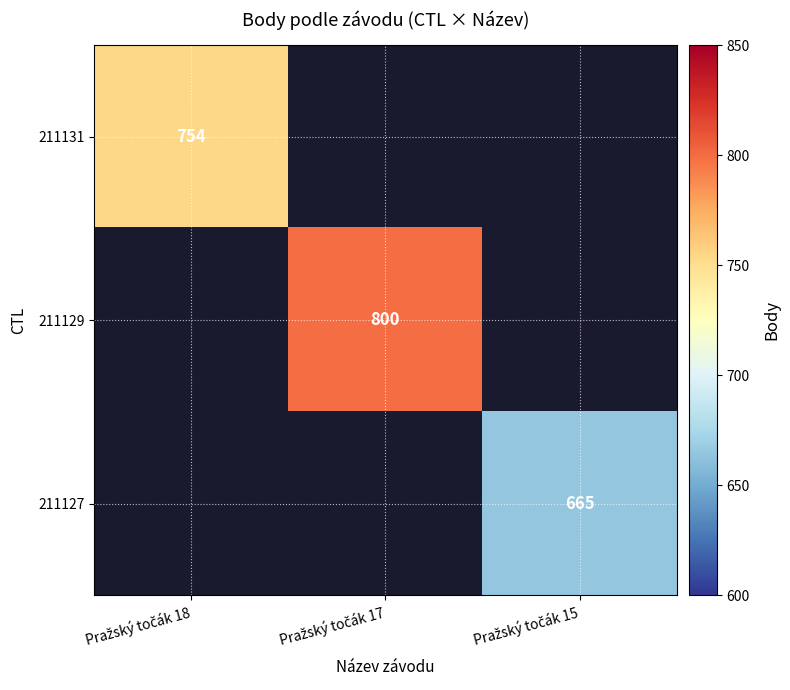

Count the number of data series in this chart.

3